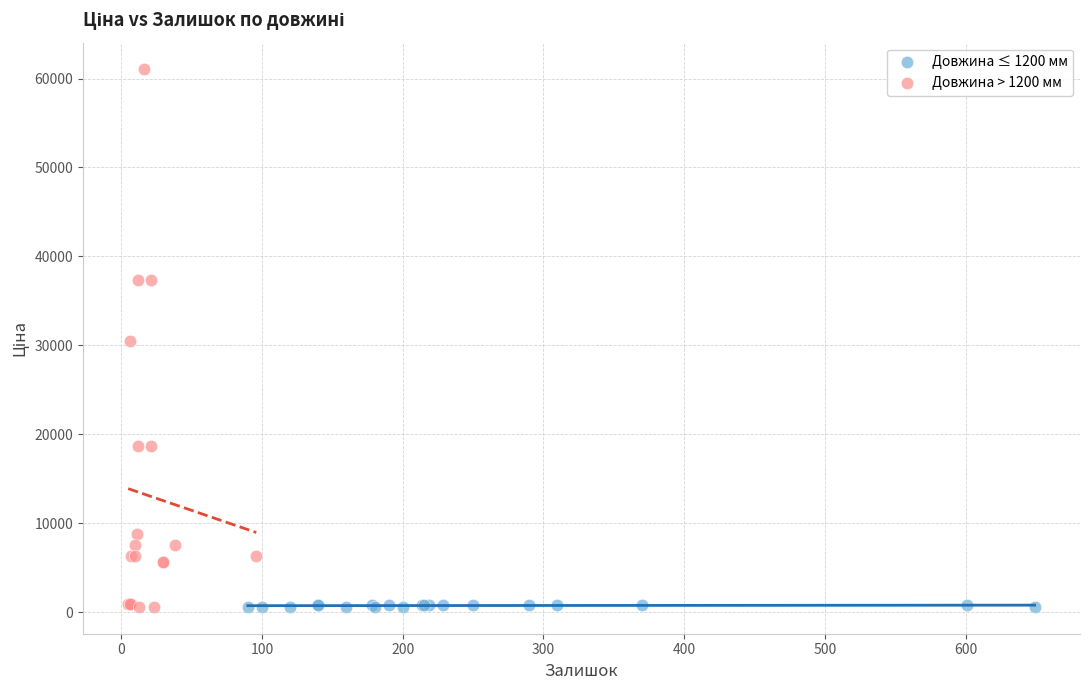

What are all the series names shown in the legend?

Довжина ≤ 1200 мм, Довжина > 1200 мм